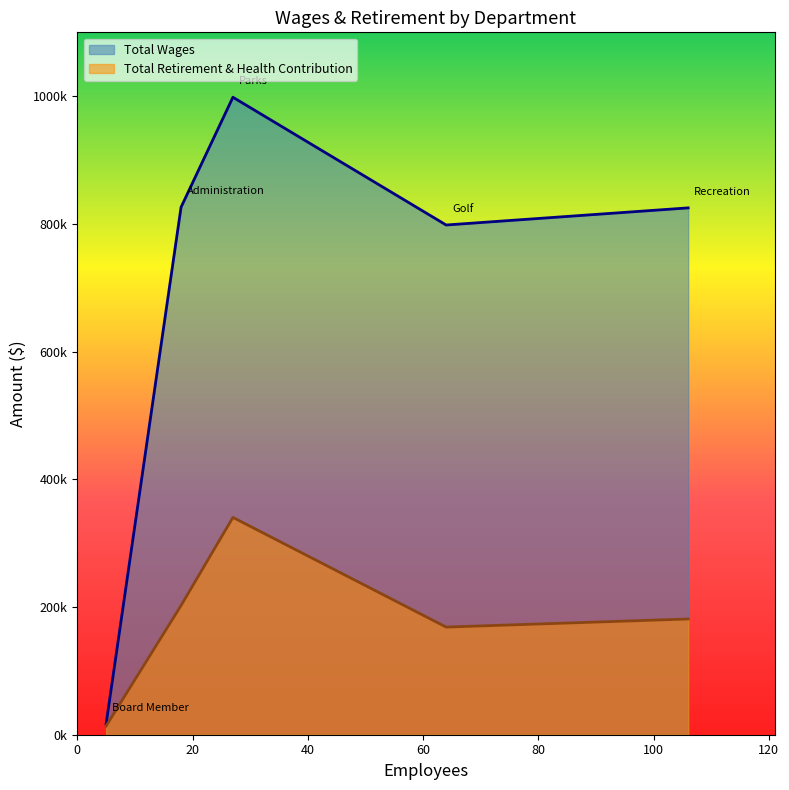

What is the difference between the maximum and minimum values in the Total Retirement & Health Contribution series?

326634